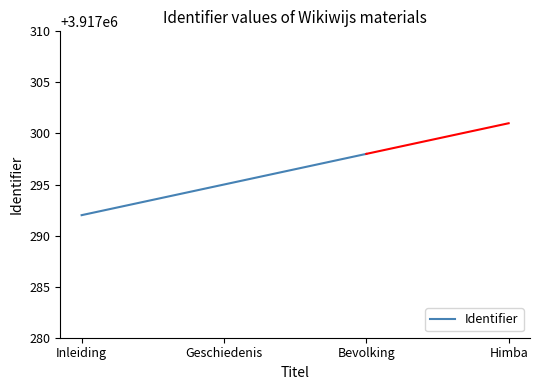

Reading left to right, what are all the values shown in this chart?

Inleiding=3917292	Geschiedenis=3917295	Bevolking=3917298